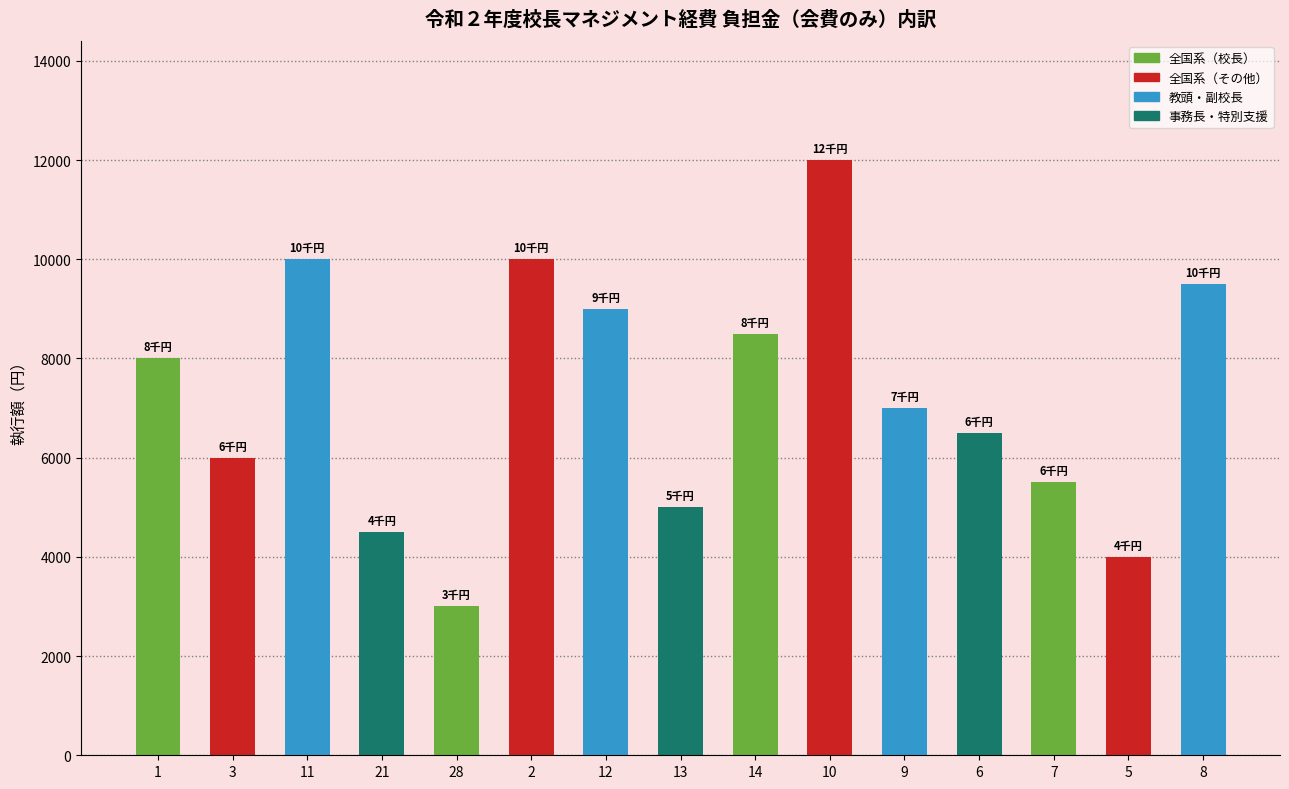

How many categories are shown in the chart?

15